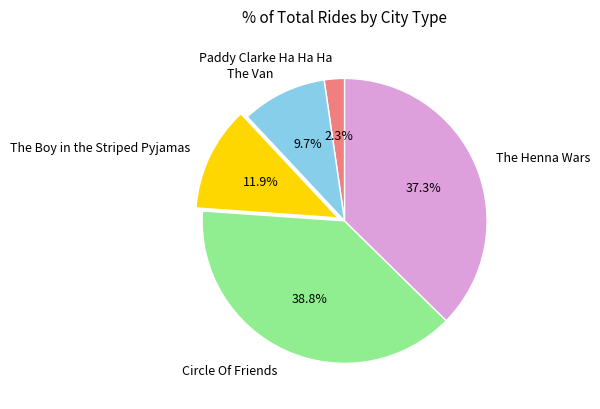

Does any single category account for the majority?

No